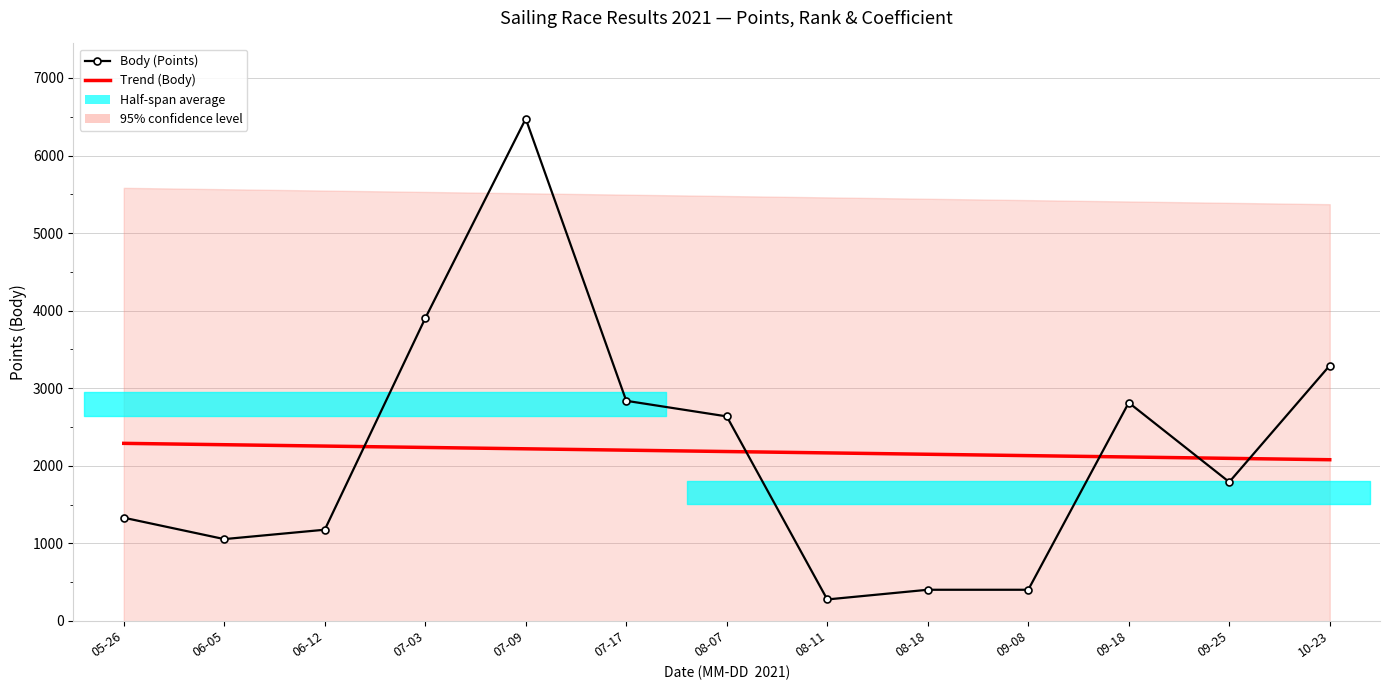

Reading right to left, what are all the values shown in this chart?

Body (Points): 10-23=3293.0	09-25=1791.0	09-18=2814.0	09-08=402.0	08-18=402.0	08-11=277.0	08-07=2637.0	07-17=2838.0	07-09=6474.0	07-03=3902.0	06-12=1176.0	06-05=1055.0	05-26=1331.0
Trend (Body): 10-23=2078.5	09-25=2096.1	09-18=2113.6	09-08=2131.2	08-18=2148.8	08-11=2166.4	08-07=2184.0	07-17=2201.6	07-09=2219.2	07-03=2236.8	06-12=2254.4	06-05=2271.9	05-26=2289.5